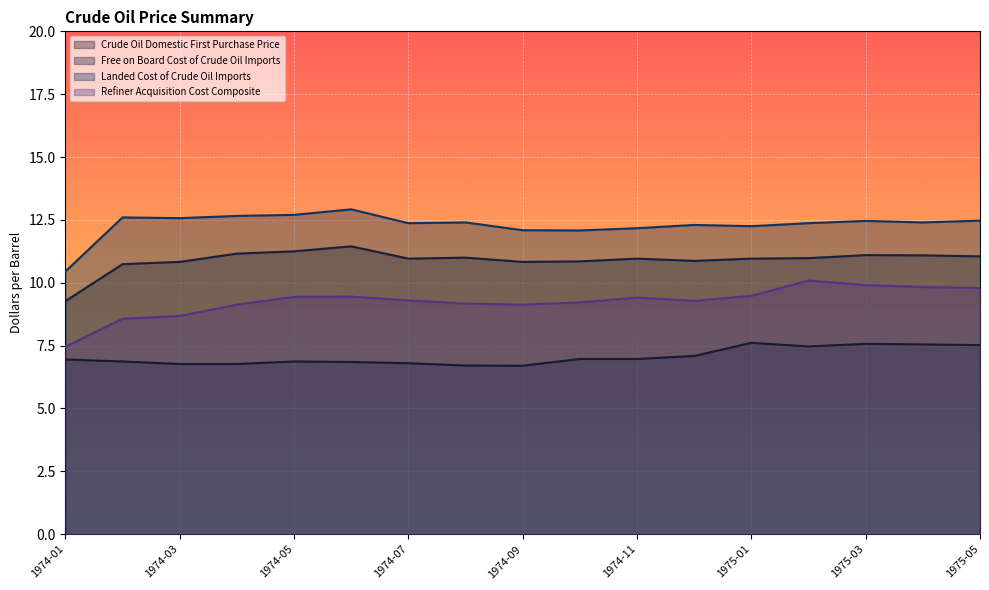

True or false: Free on Board Cost of Crude Oil Imports has more than 2 points higher than both neighbors.

True